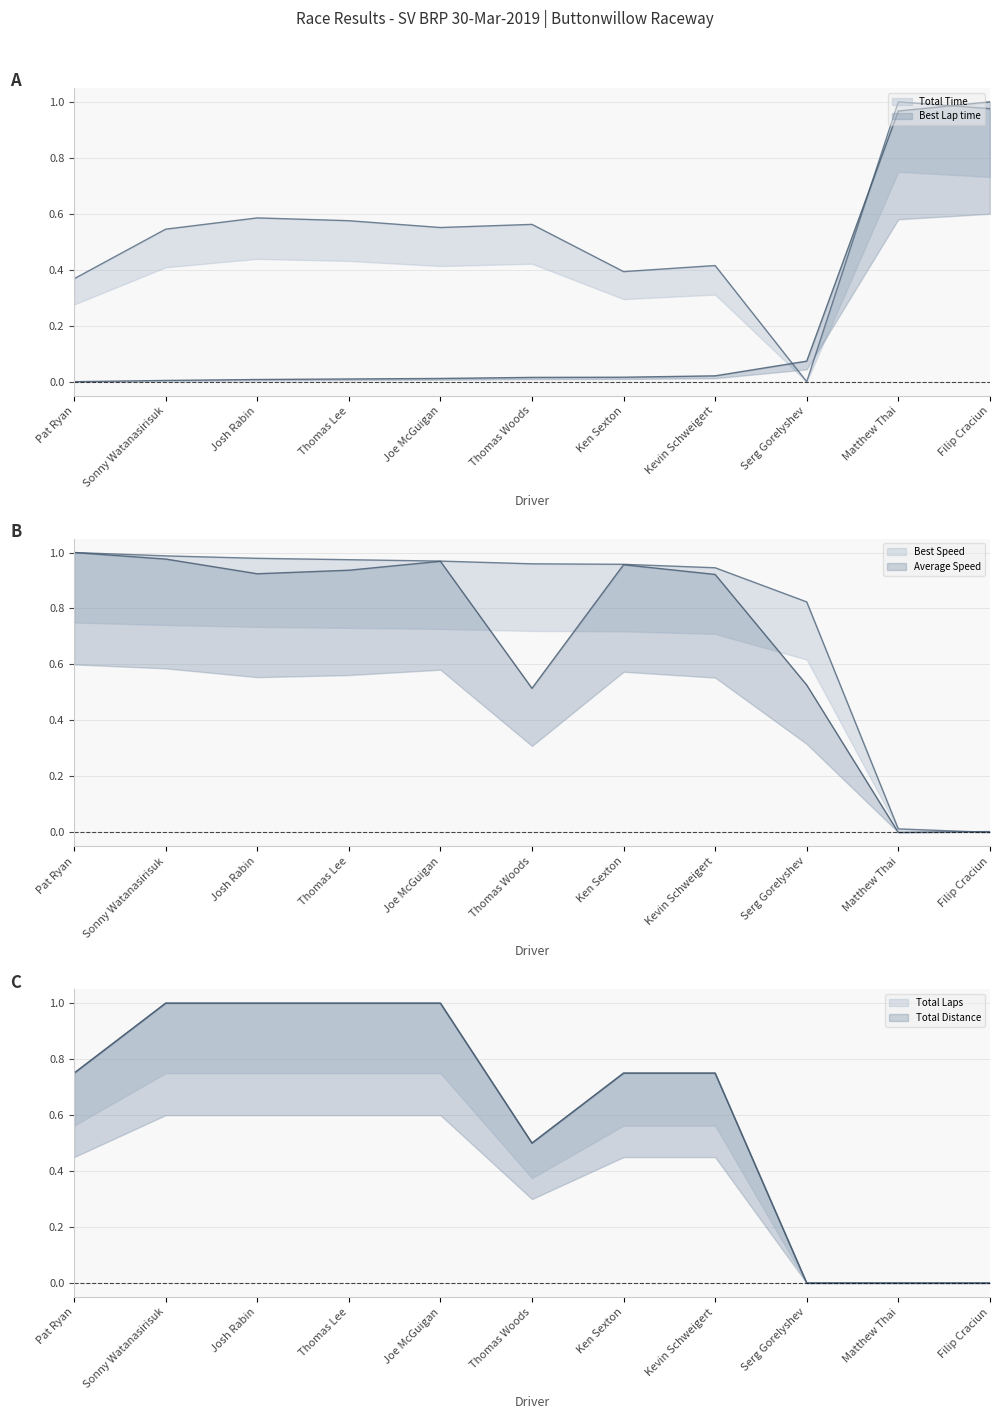

Which series changed the most between Ken Sexton and Matthew Thai?

Average Speed